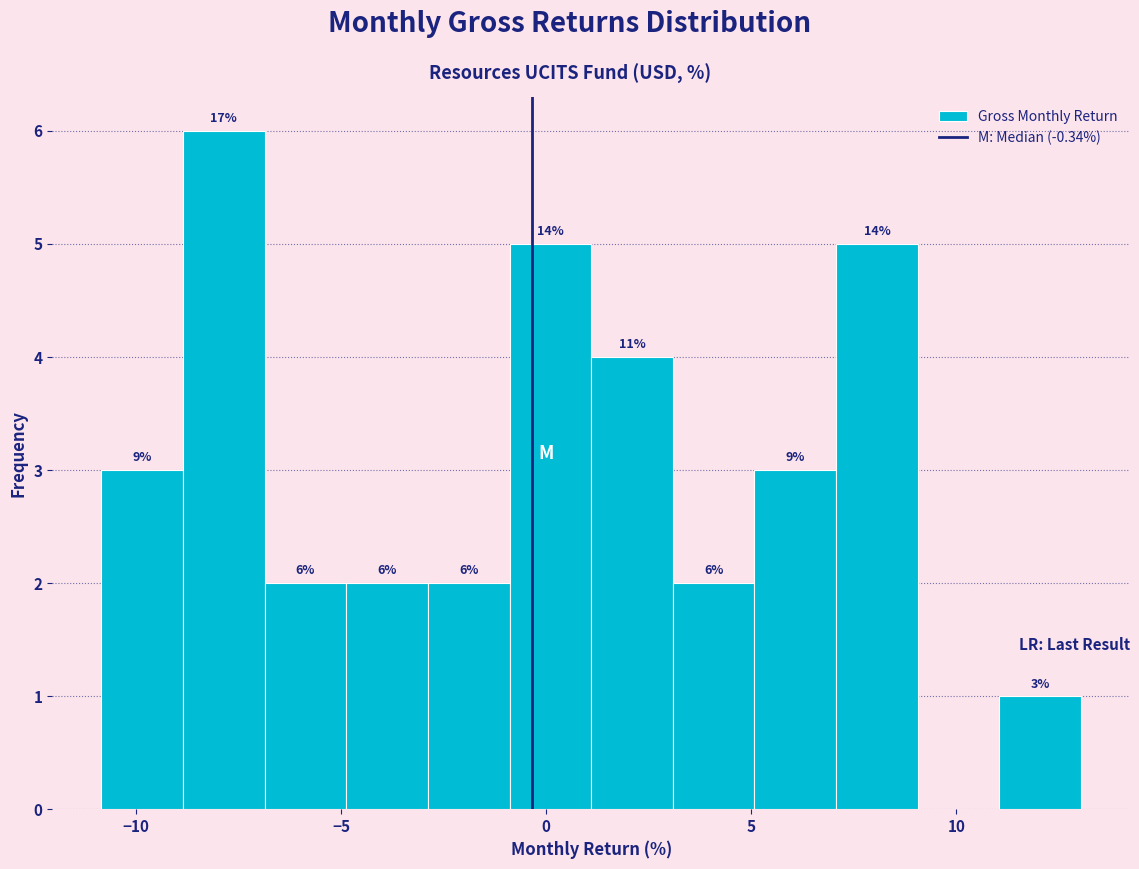

Read against the x-axis, roughly where is the centre of the tallest bar?

-8.0